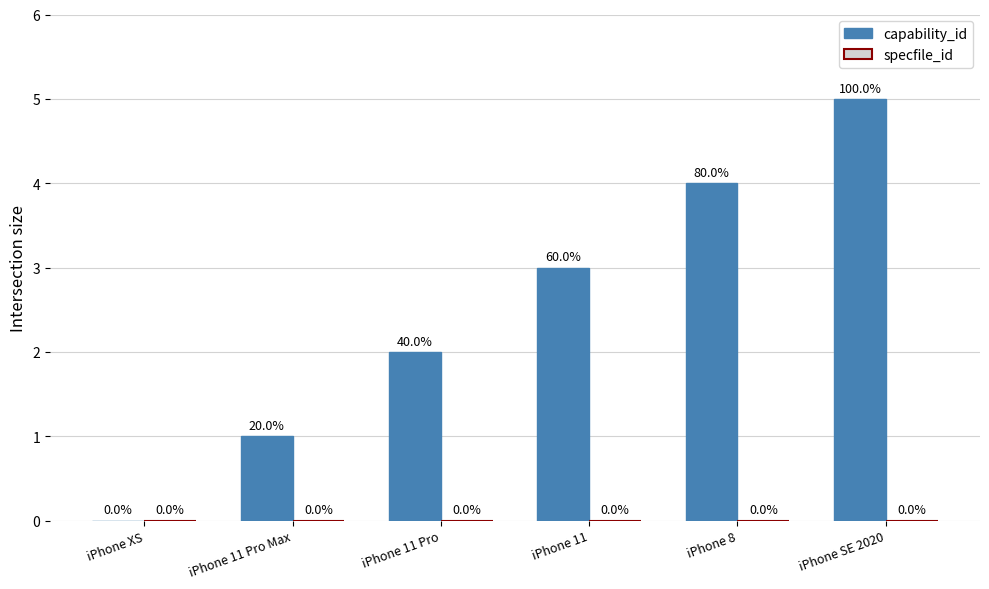

At which label is the value closest to 2?

iPhone 11 Pro